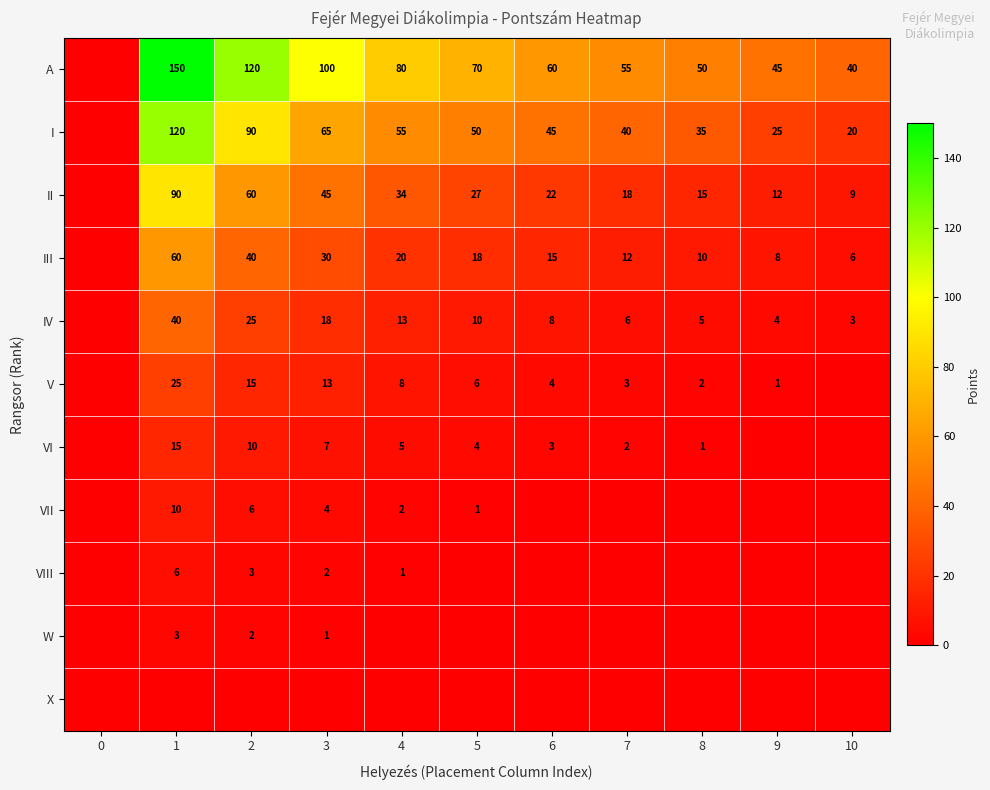

What is the sum of the IV values at 1 and 5?

50